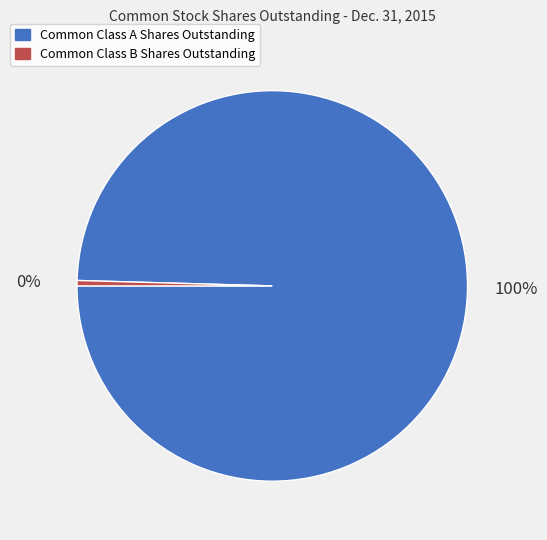

Rank the categories by value from lowest to highest.

Common Class B Shares Outstanding, Common Class A Shares Outstanding